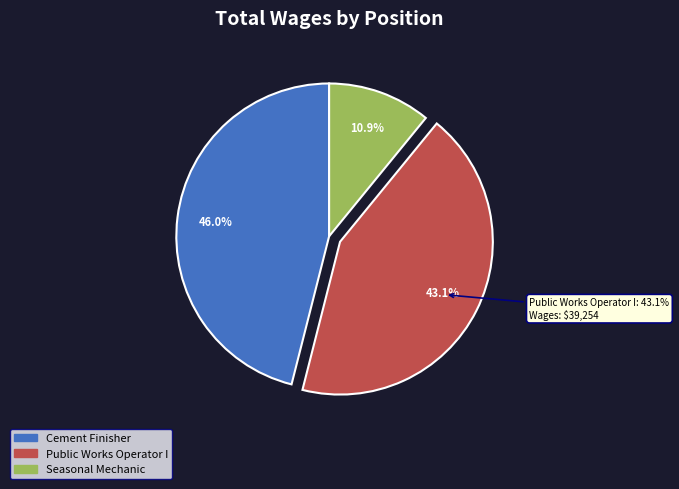

Is it true that Seasonal Mechanic is 11% of the pie?

True